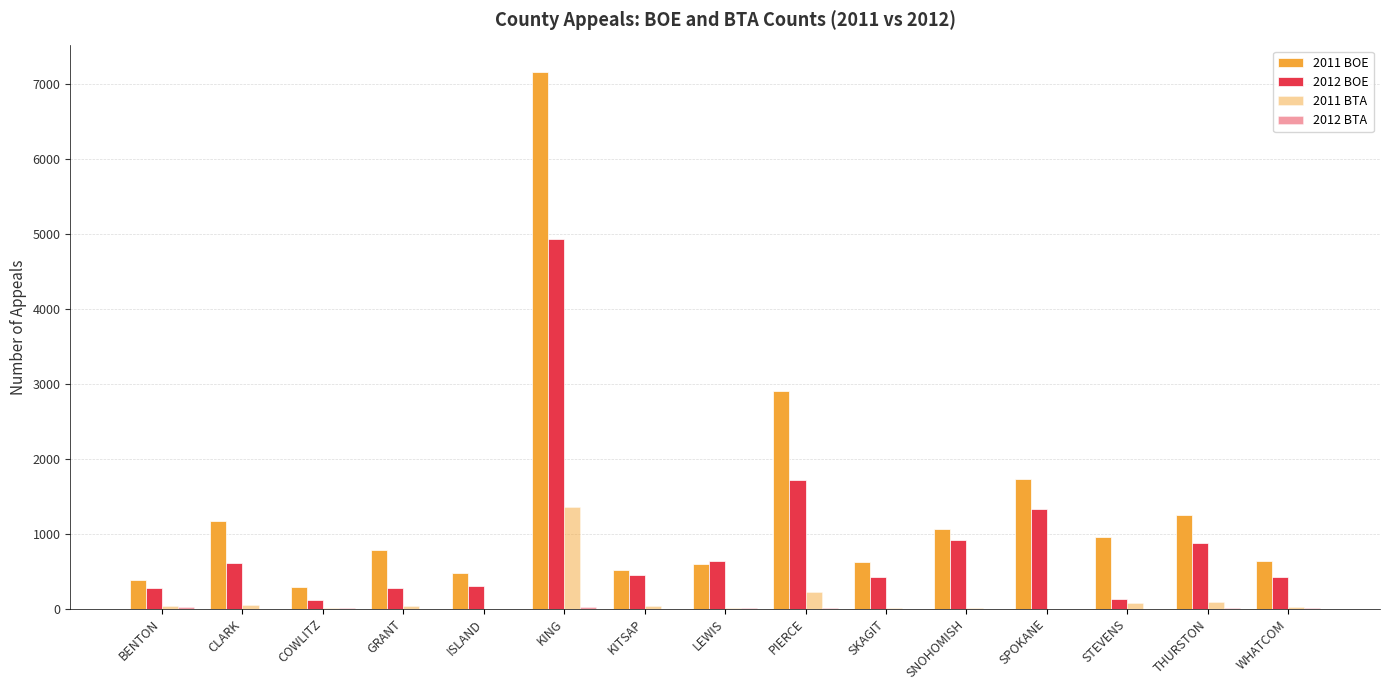

What is the value of the 2012 BTA bar at the 8th from the left?

12